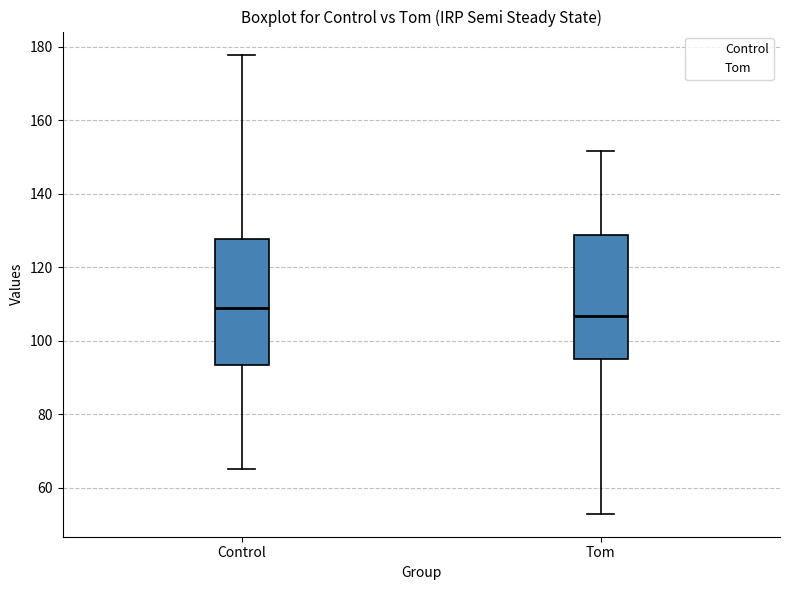

Which box has the highest median line?

Control